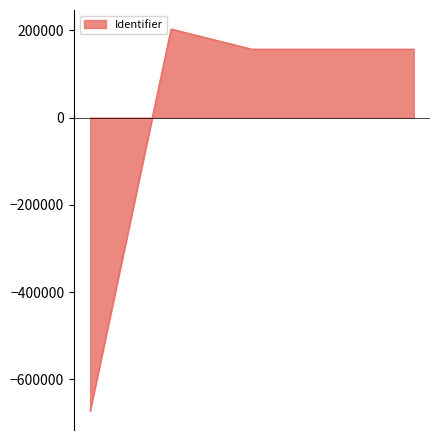

What is the difference between the maximum and second lowest values?

46270.0